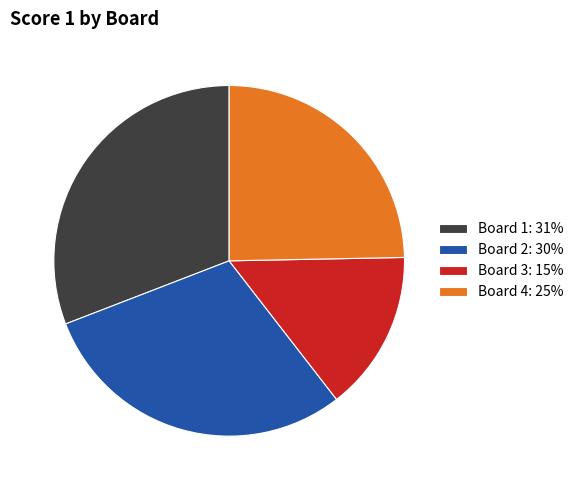

Which has a higher value, Board 2: 30% or Board 3: 15%?

Board 2: 30%